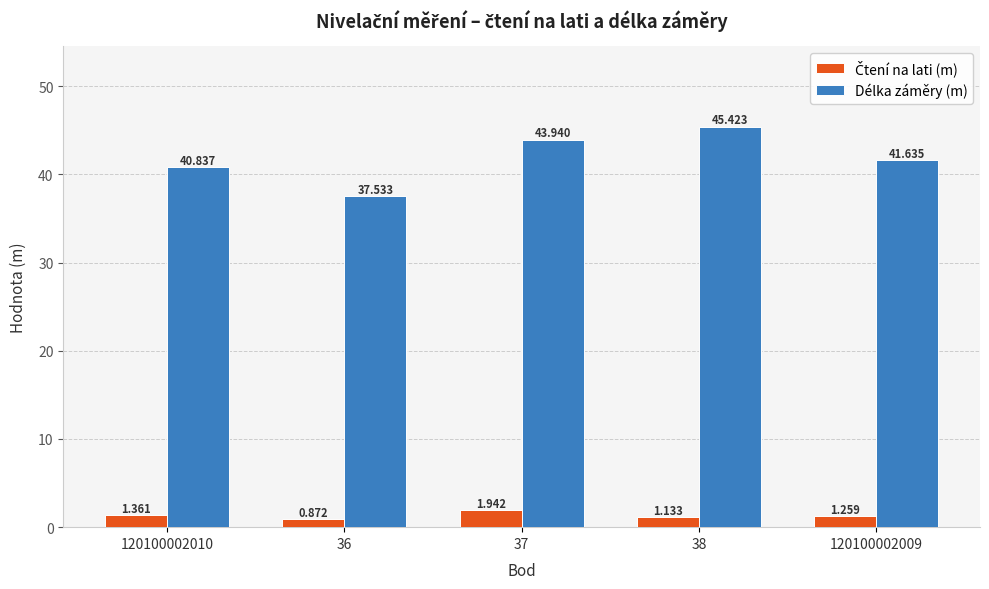

Between 120100002010 and 38, which series saw the biggest shift?

Délka záměry (m)